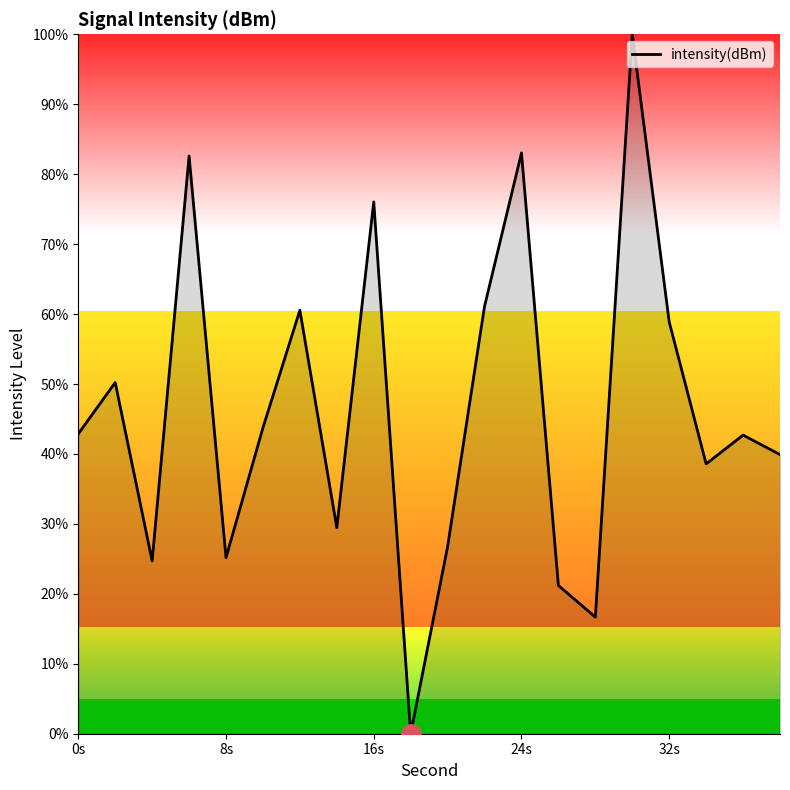

What is the maximum value shown in the chart?

100.0